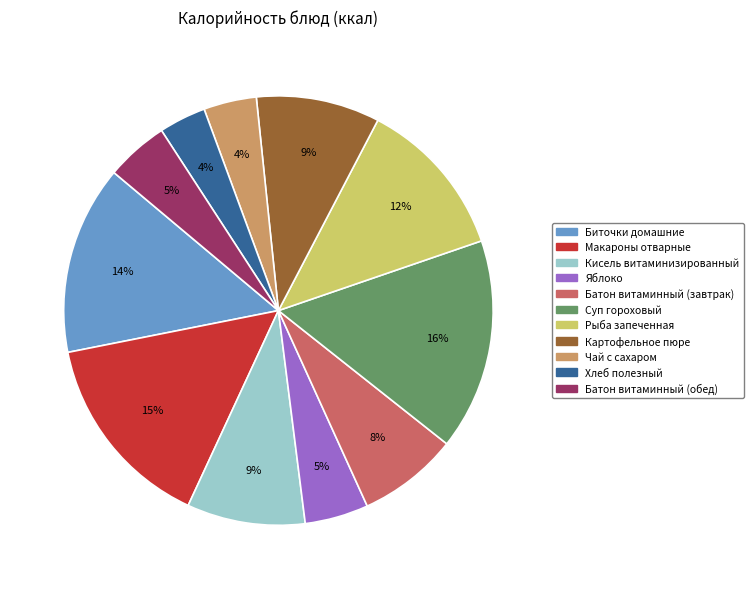

The Картофельное пюре slice represents 9% of the pie. True or false?

True